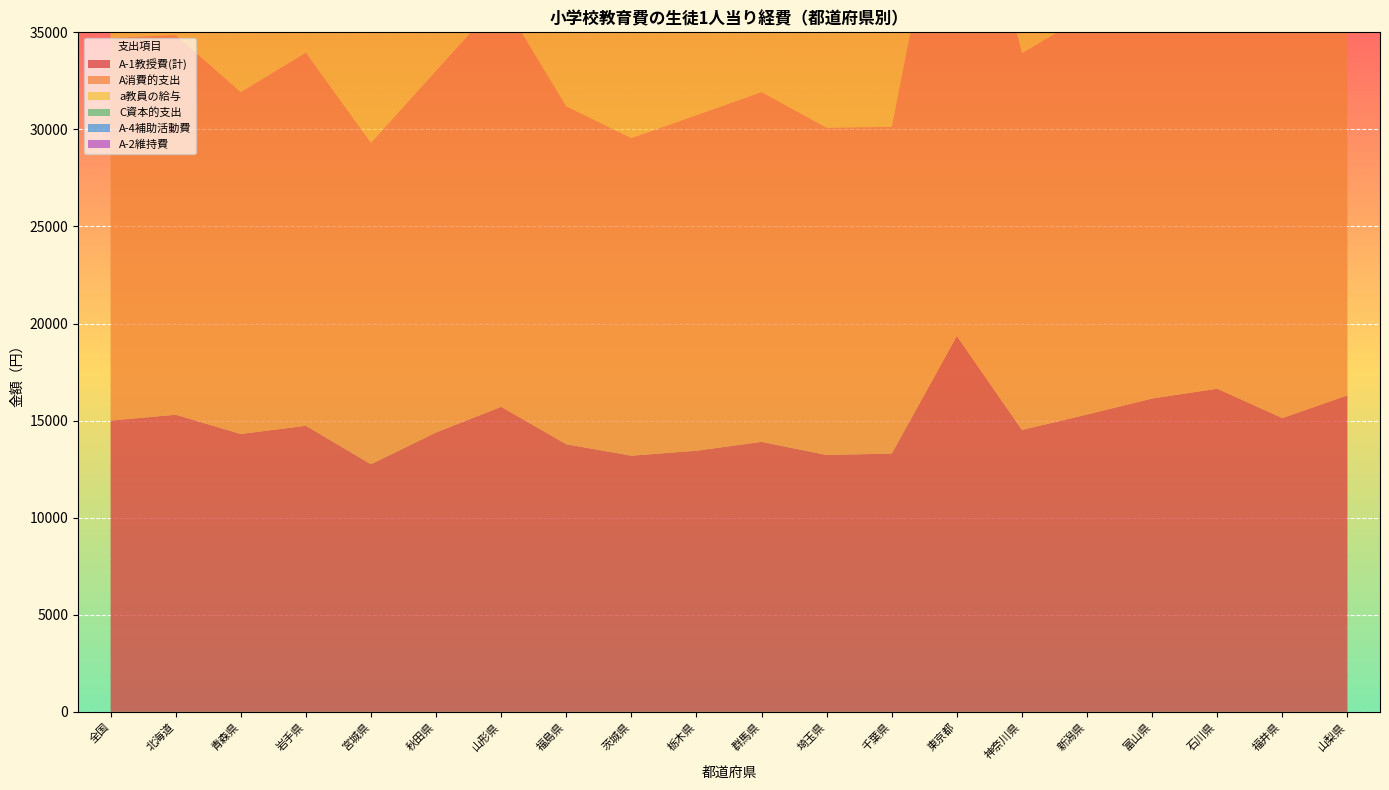

Reading right to left, list all the values displayed in this chart.

A-1教授費(計): 山梨県=16304	福井県=15132	石川県=16645	富山県=16141	新潟県=15316	神奈川県=14520	東京都=19361	千葉県=13307	埼玉県=13229	群馬県=13907	栃木県=13450	茨城県=13195	福島県=13783	山形県=15714	秋田県=14389	宮城県=12755	岩手県=14736	青森県=14312	北海道=15305	全国=15001
A消費的支出: 山梨県=20626	福井県=20884	石川県=22186	富山県=22646	新潟県=20589	神奈川県=19399	東京都=27707	千葉県=16826	埼玉県=16853	群馬県=18010	栃木県=17278	茨城県=16356	福島県=17407	山形県=21002	秋田県=18627	宮城県=16551	岩手県=19210	青森県=17604	北海道=19554	全国=19696
a教員の給与: 山梨県=15514	福井県=14287	石川県=15760	富山県=15297	新潟県=14455	神奈川県=13563	東京都=17773	千葉県=12168	埼玉県=12469	群馬県=13077	栃木県=12513	茨城県=12196	福島県=12867	山形県=14723	秋田県=13554	宮城県=11920	岩手県=14095	青森県=13442	北海道=14252	全国=13949
C資本的支出: 山梨県=3376	福井県=4065	石川県=4646	富山県=4185	新潟県=3571	神奈川県=2806	東京都=7022	千葉県=3427	埼玉県=3153	群馬県=2328	栃木県=2593	茨城県=2415	福島県=2667	山形県=2872	秋田県=3120	宮城県=2233	岩手県=3365	青森県=3006	北海道=3953	全国=3645
A-4補助活動費: 山梨県=673	福井県=720	石川県=696	富山県=719	新潟県=665	神奈川県=1202	東京都=2401	千葉県=484	埼玉県=825	群馬県=809	栃木県=529	茨城県=516	福島県=418	山形県=925	秋田県=433	宮城県=565	岩手県=519	青森県=295	北海道=575	全国=880
A-2維持費: 山梨県=1057	福井県=1501	石川県=1615	富山県=1676	新潟県=1727	神奈川県=1501	東京都=2877	千葉県=915	埼玉県=1075	群馬県=1124	栃木県=1005	茨城県=825	福島県=1015	山形県=1636	秋田県=1650	宮城県=1027	岩手県=1412	青森県=1258	北海道=1777	全国=1350